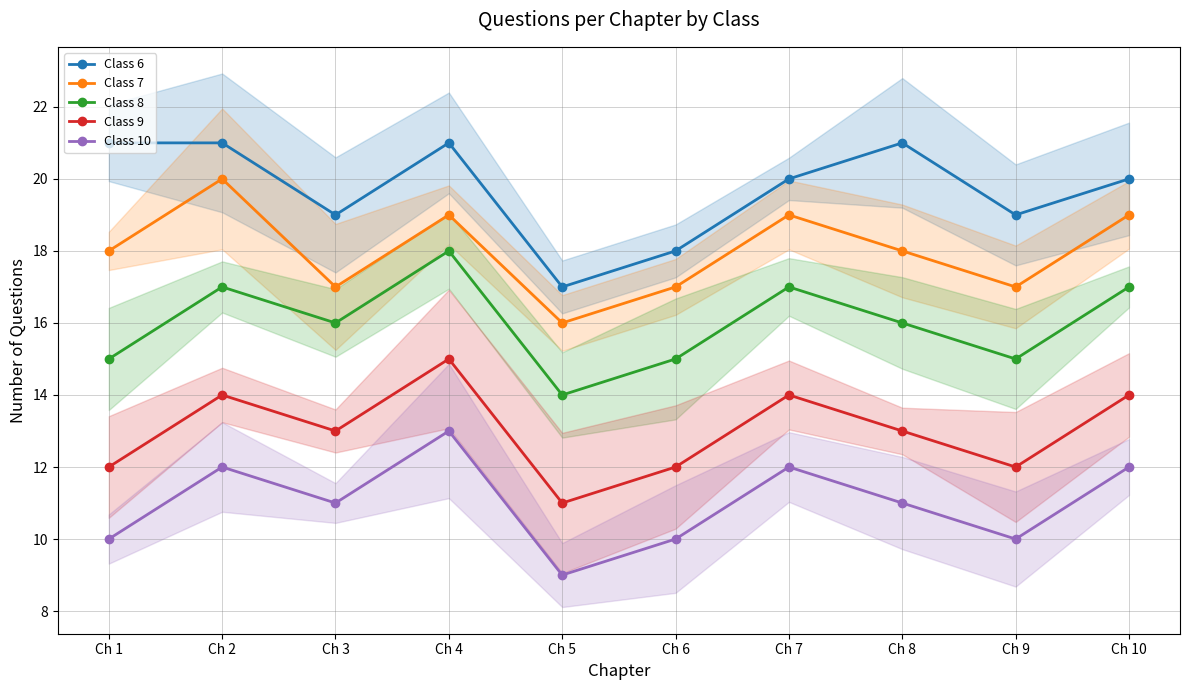

What is the total value across all series at Ch 7?

82